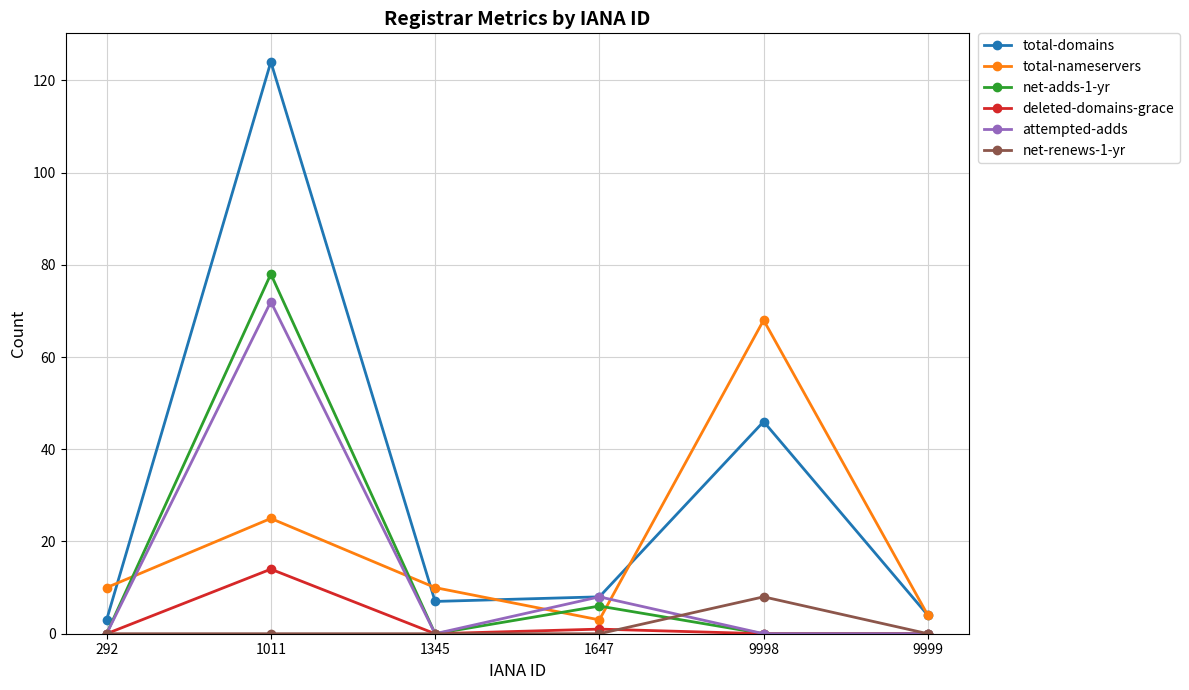

What is the difference between the maximum and minimum values in the net-renews-1-yr series?

8